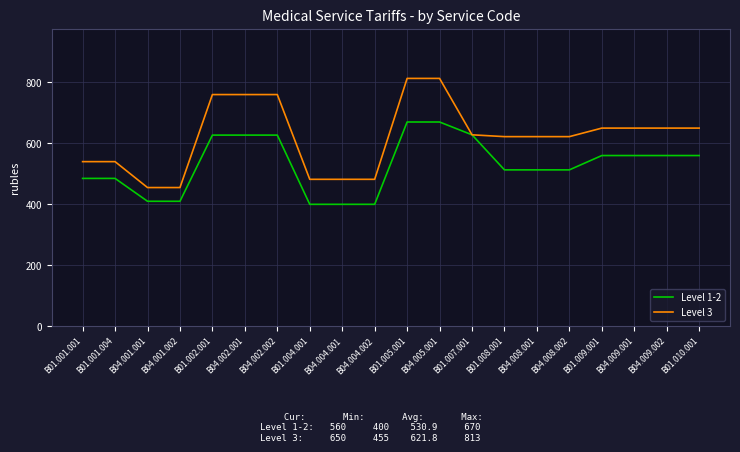

List the series in order of their peak value, lowest first.

Level 1-2, Level 3